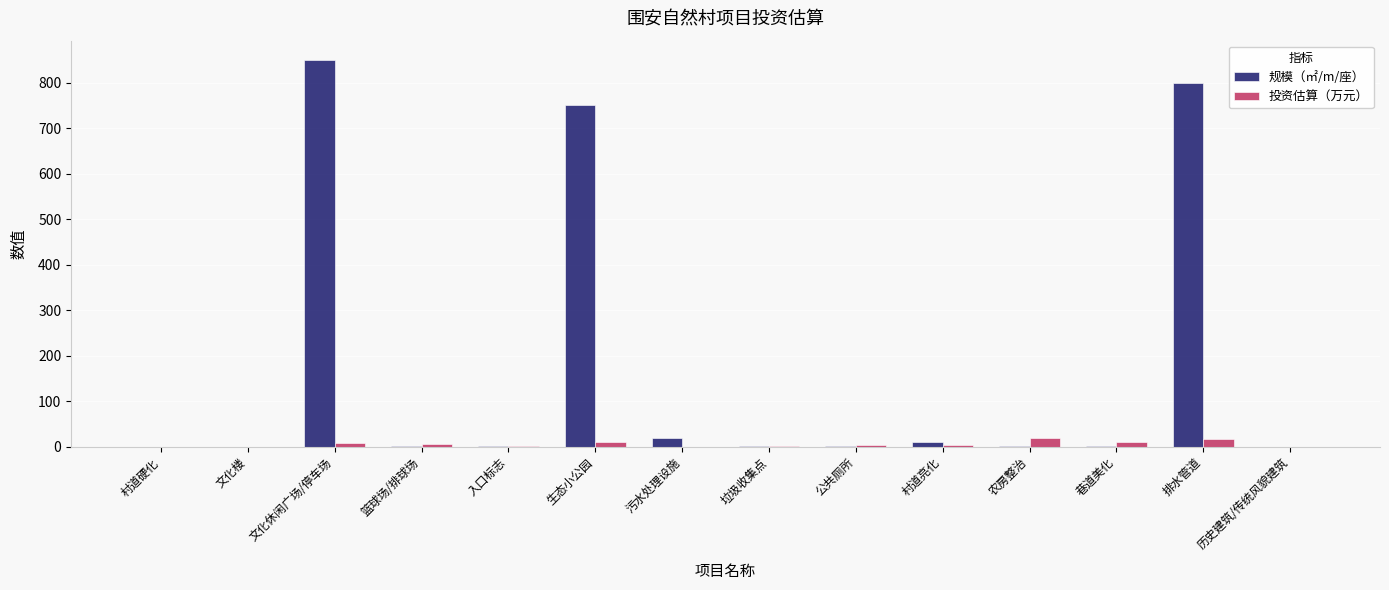

What is the approximate value of 规模（㎡/m/座） at 污水处理设施?

20.0